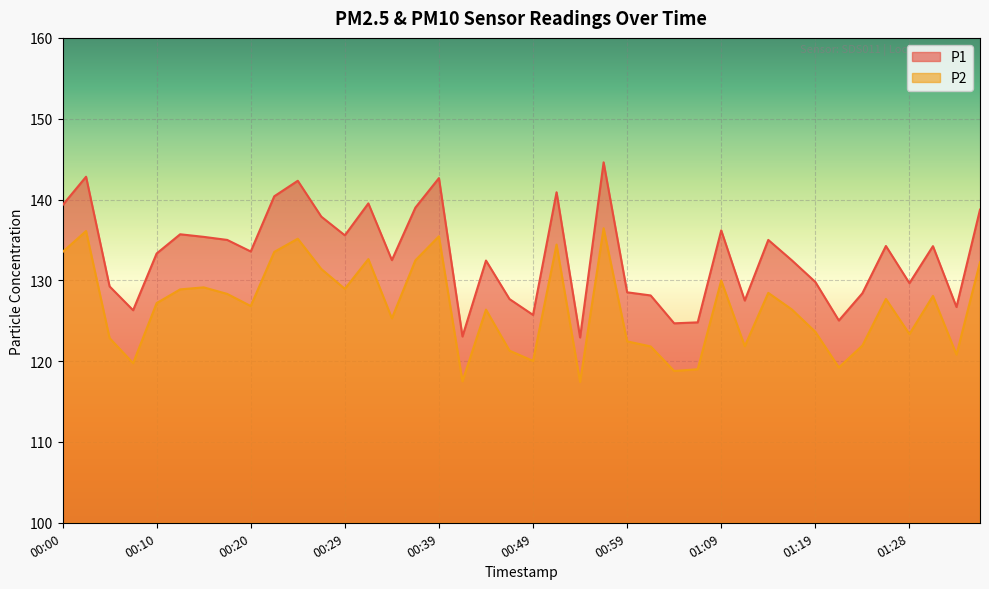

The P1 series shows 136.2 at 01:09. True or false?

True